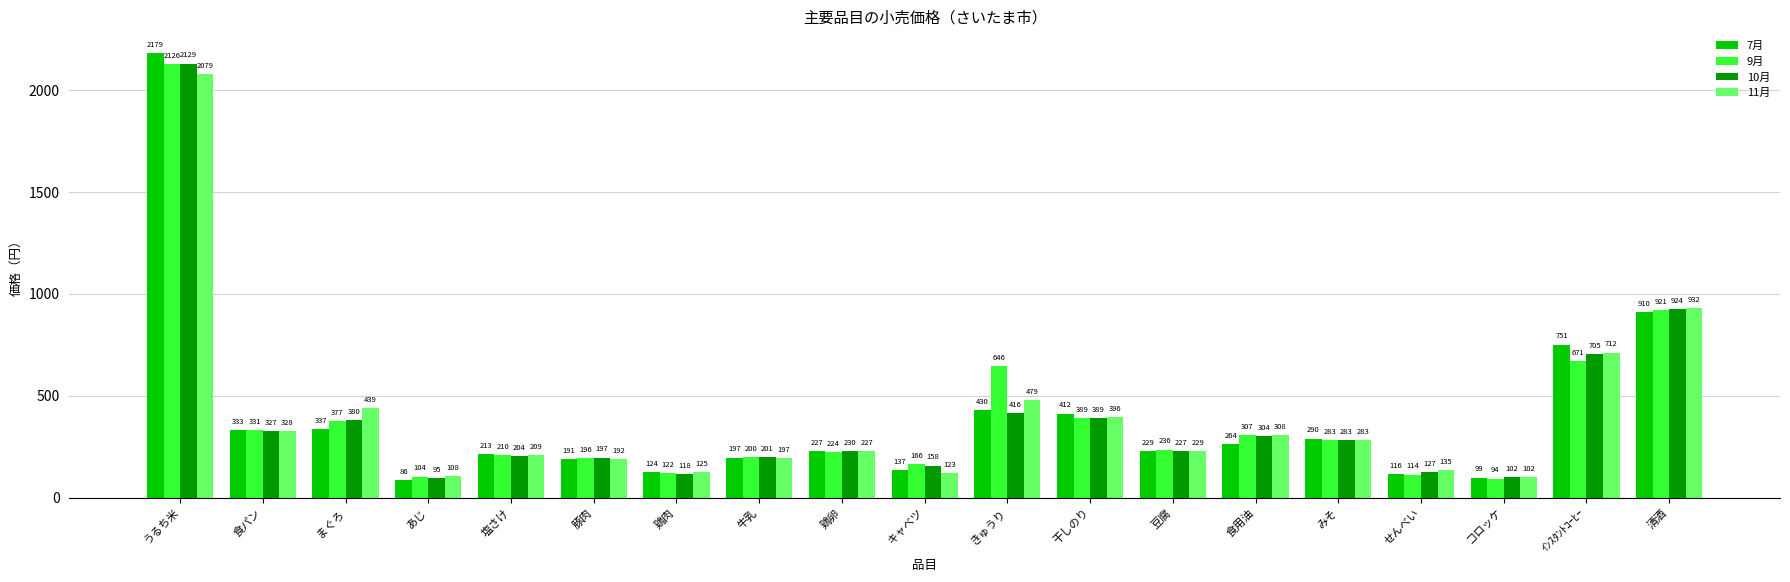

Between 鶏卵 and キャベツ, which series saw the biggest shift?

11月